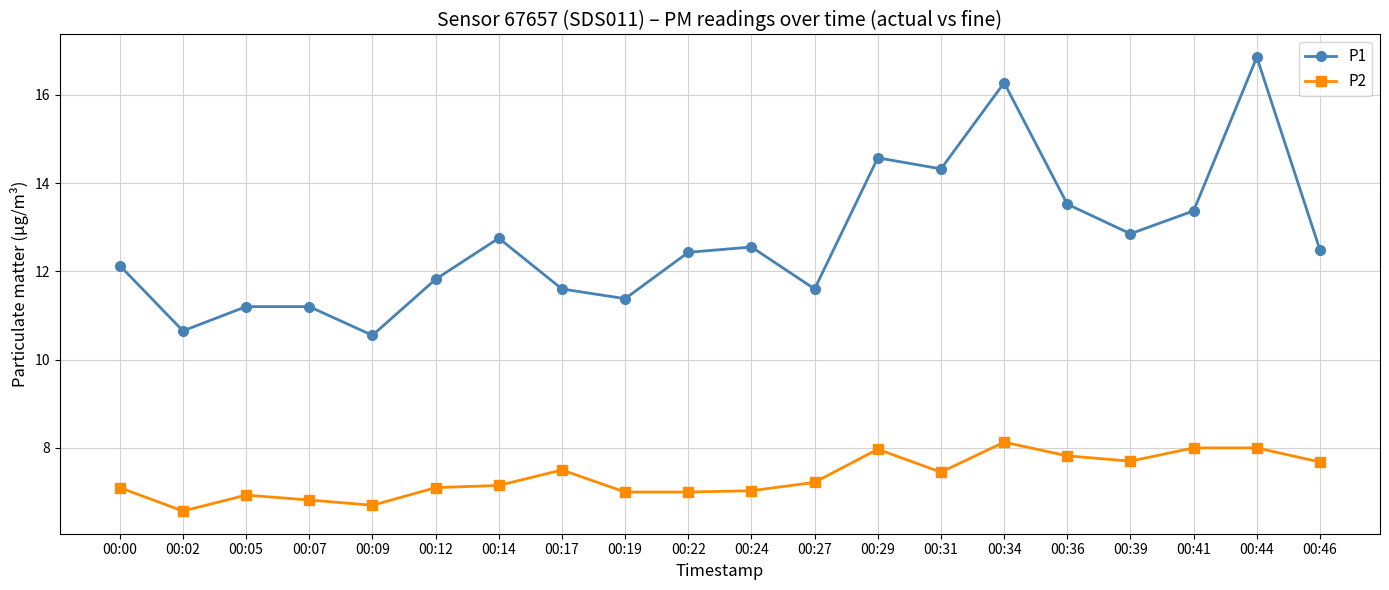

True or false: P1 has a value of 3.0 at 00:41.

False